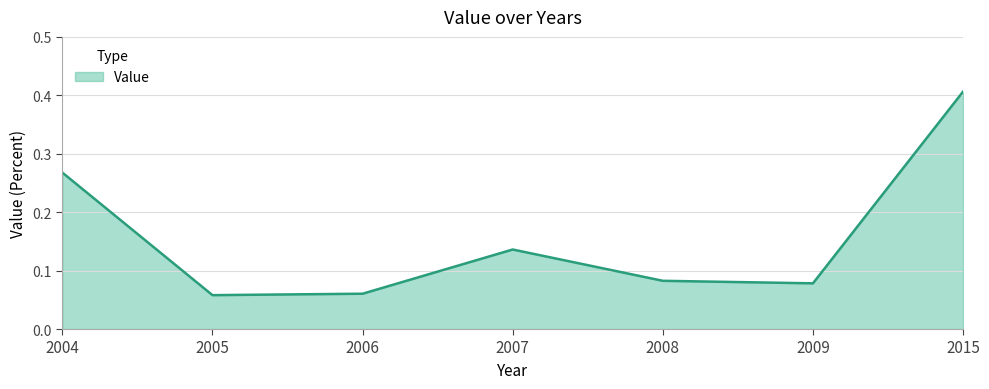

True or false: the data shows 0.6 at 2015.

False